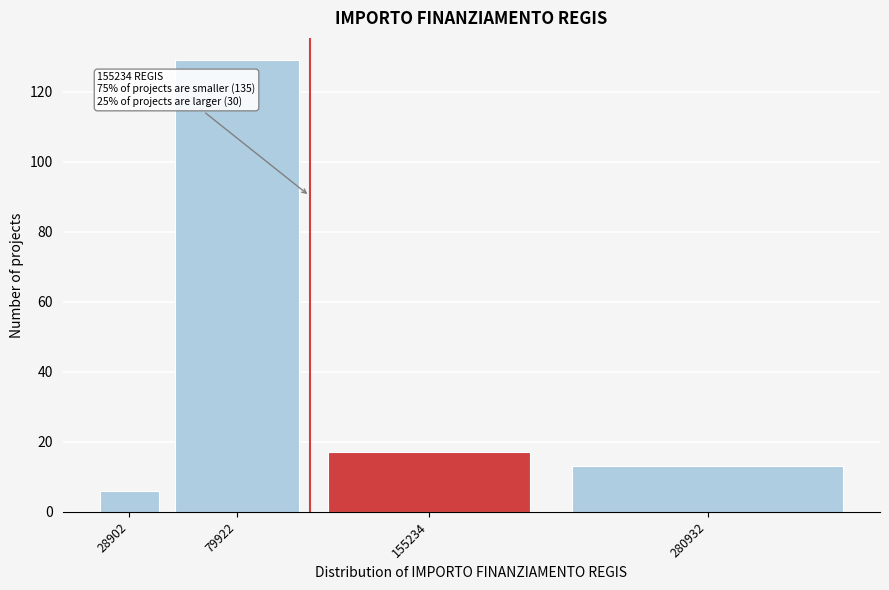

Reading right to left, what are all the values shown in this chart?

280932=13	155234=17	79922=129	28902=6